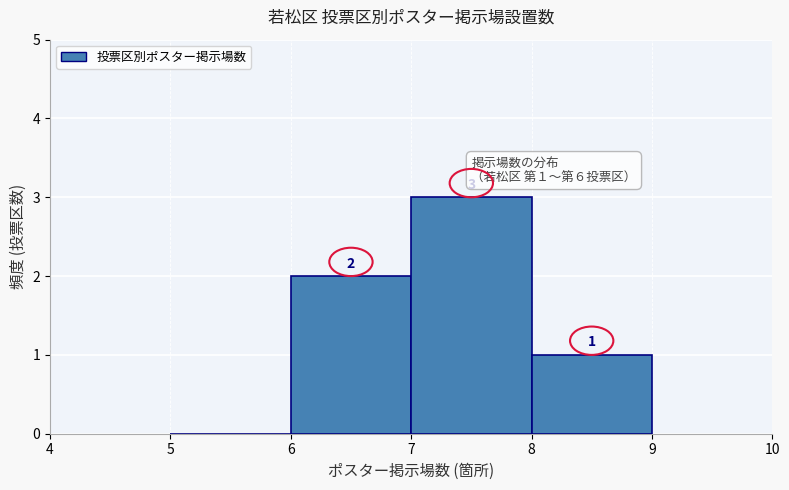

Which range on the x-axis has the tallest bar?

7 to 8